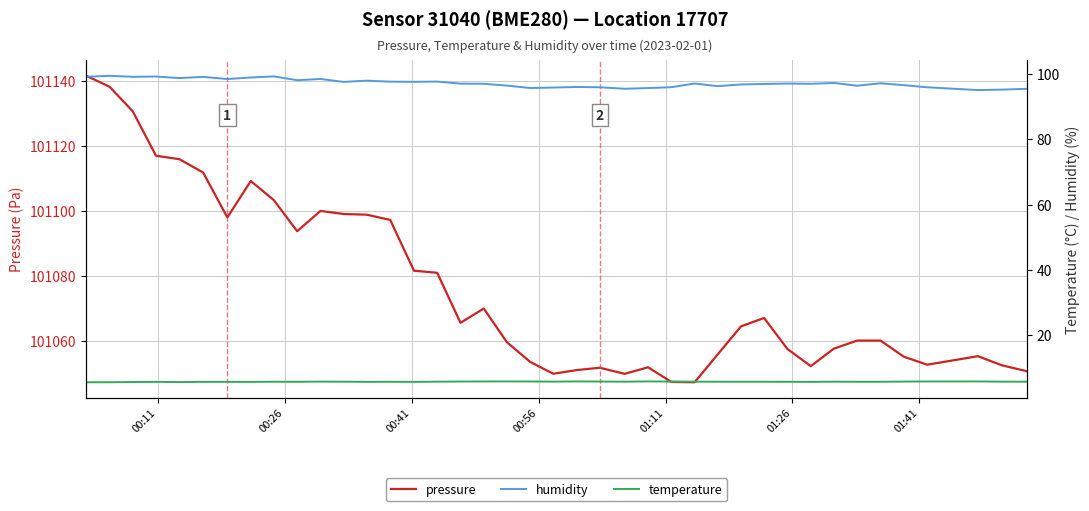

What is the highest value of the pressure series?

101141.6